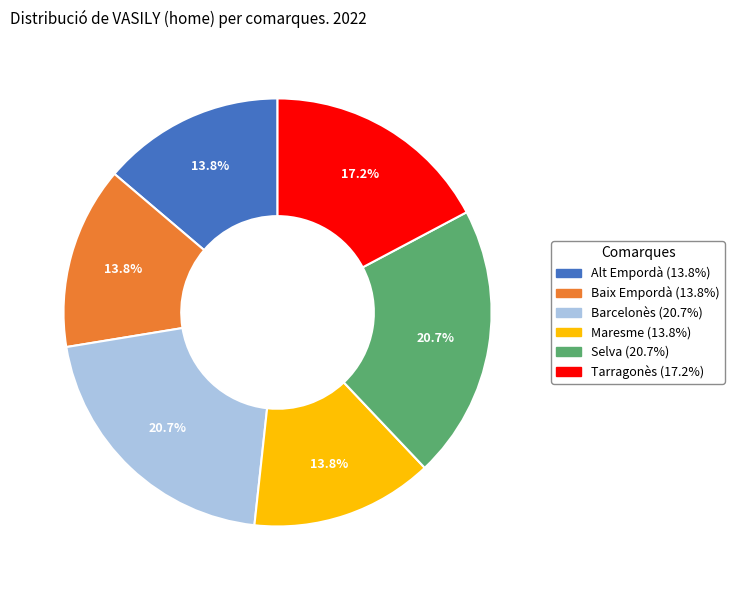

How many segments does this pie chart have?

6